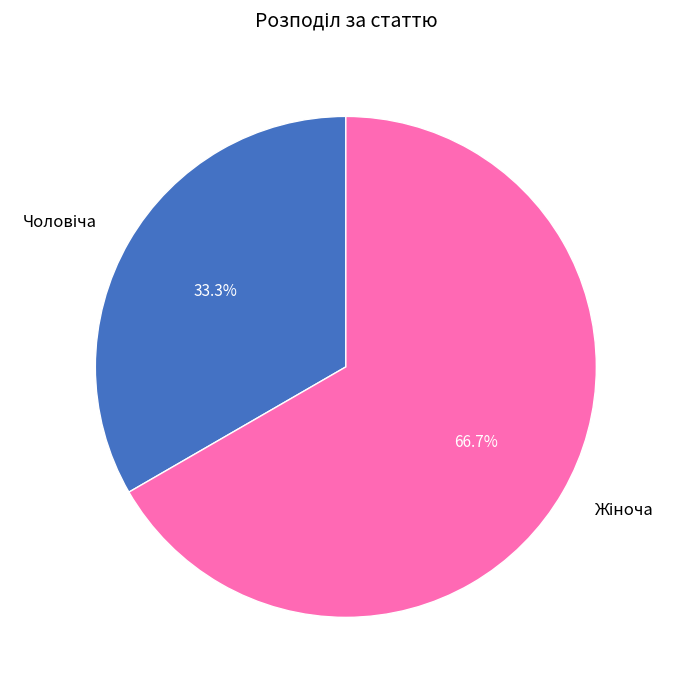

Is there a majority slice in this chart?

Yes